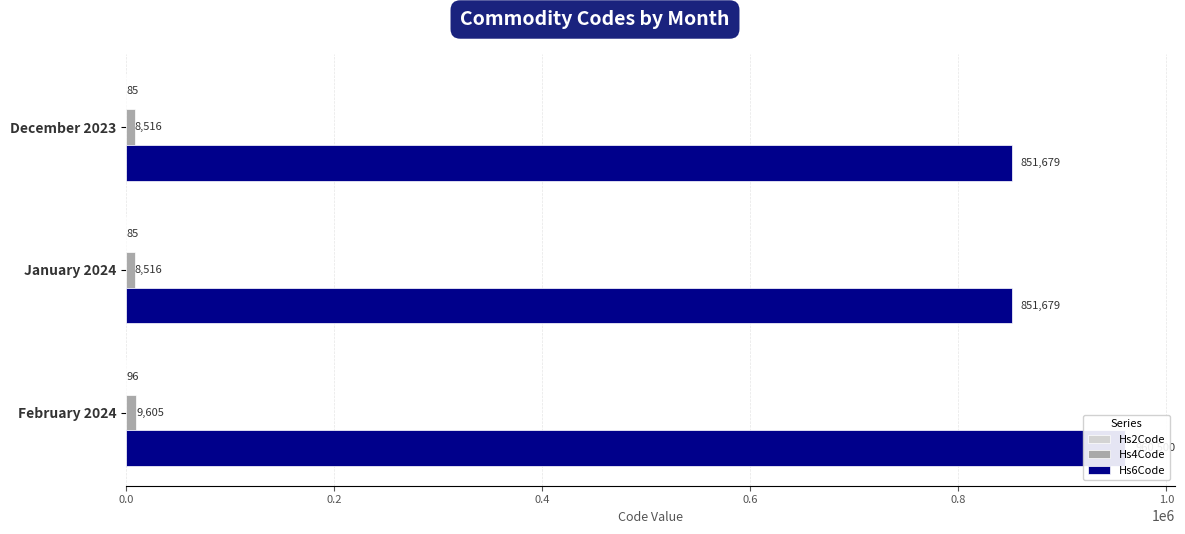

What is the greatest value displayed?

960500